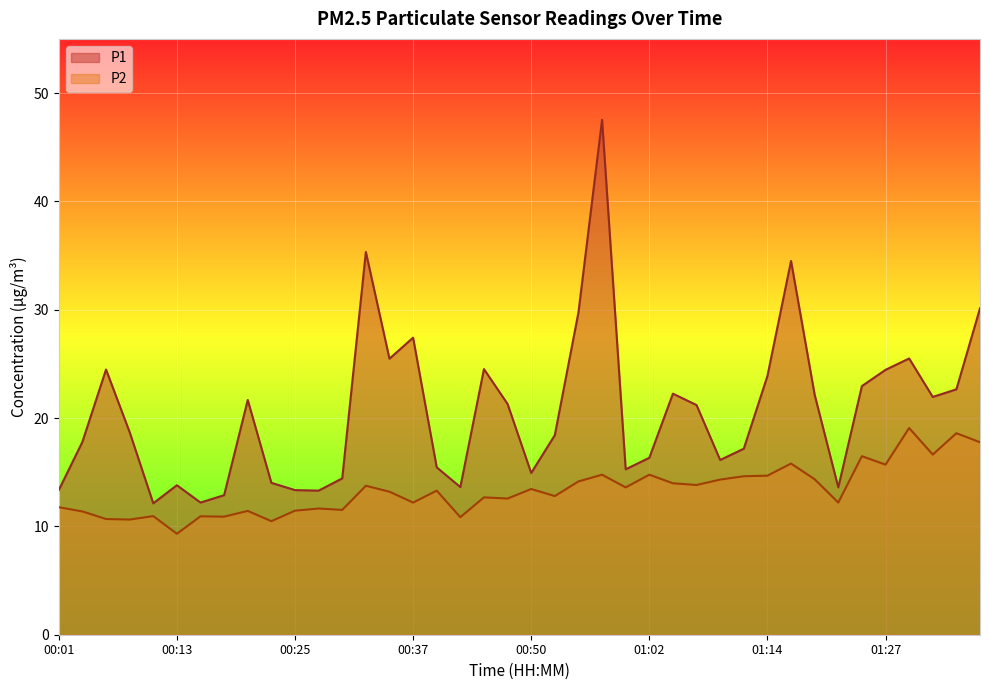

Reading left to right, what are all the values shown in this chart?

P1: 00:01=13.3	00:03=17.8	00:06=24.5	00:08=18.7	00:10=12.1	00:13=13.8	00:15=12.2	00:18=12.9	00:20=21.7	00:23=14.0	00:25=13.3	00:28=13.3	00:30=14.4	00:33=35.3	00:35=25.5	00:37=27.4	00:40=15.4	00:42=13.6	00:45=24.5	00:47=21.3	00:50=14.9	00:52=18.4	00:55=29.8	00:57=47.5	01:00=15.3	01:02=16.3	01:04=22.2	01:07=21.2	01:09=16.1	01:12=17.2	01:14=23.9	01:17=34.5	01:19=22.1	01:22=13.6	01:24=22.9	01:27=24.4	01:29=25.5	01:31=21.9	01:34=22.6	01:36=30.1
P2: 00:01=11.8	00:03=11.4	00:06=10.7	00:08=10.6	00:10=10.9	00:13=9.3	00:15=10.9	00:18=10.9	00:20=11.4	00:23=10.5	00:25=11.4	00:28=11.7	00:30=11.5	00:33=13.8	00:35=13.2	00:37=12.2	00:40=13.3	00:42=10.8	00:45=12.7	00:47=12.6	00:50=13.4	00:52=12.8	00:55=14.2	00:57=14.8	01:00=13.6	01:02=14.8	01:04=14.0	01:07=13.8	01:09=14.3	01:12=14.6	01:14=14.7	01:17=15.8	01:19=14.3	01:22=12.2	01:24=16.5	01:27=15.7	01:29=19.1	01:31=16.6	01:34=18.6	01:36=17.8